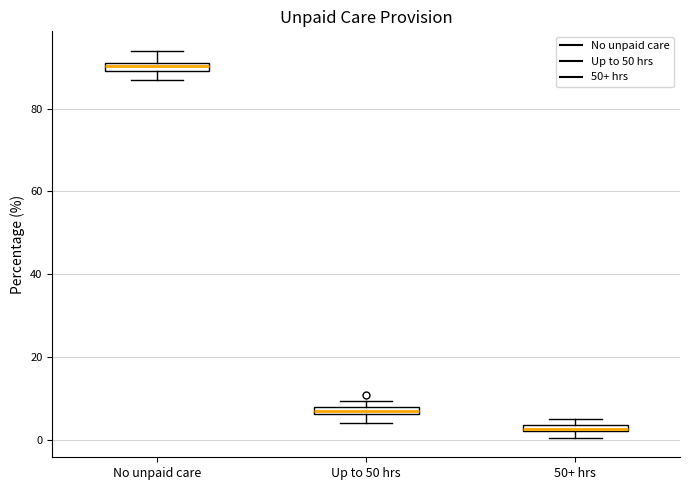

Where is the lower edge of the box for 50+ hrs on the y-axis? The values are not printed on the chart, so give them approximately, as read against the axis.

2